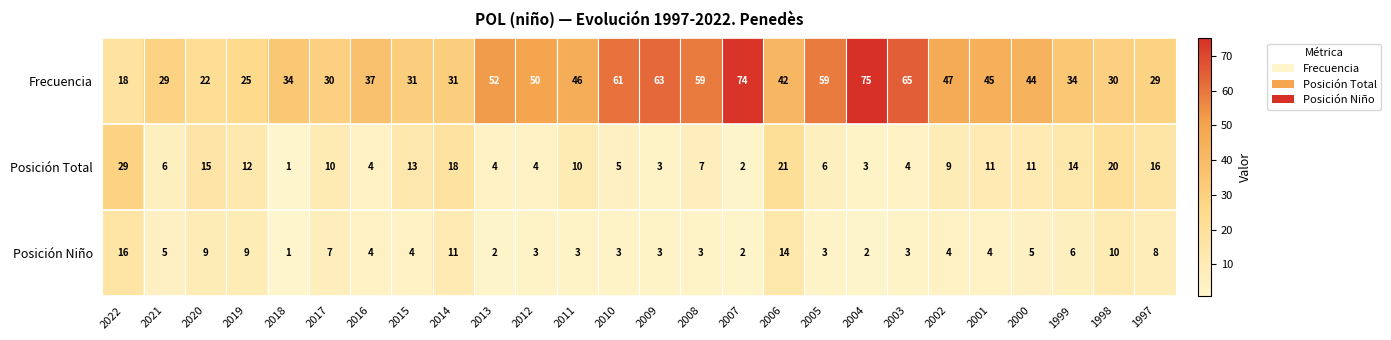

Rank the series at 2001 from lowest to highest value.

Posición Niño, Posición Total, Frecuencia